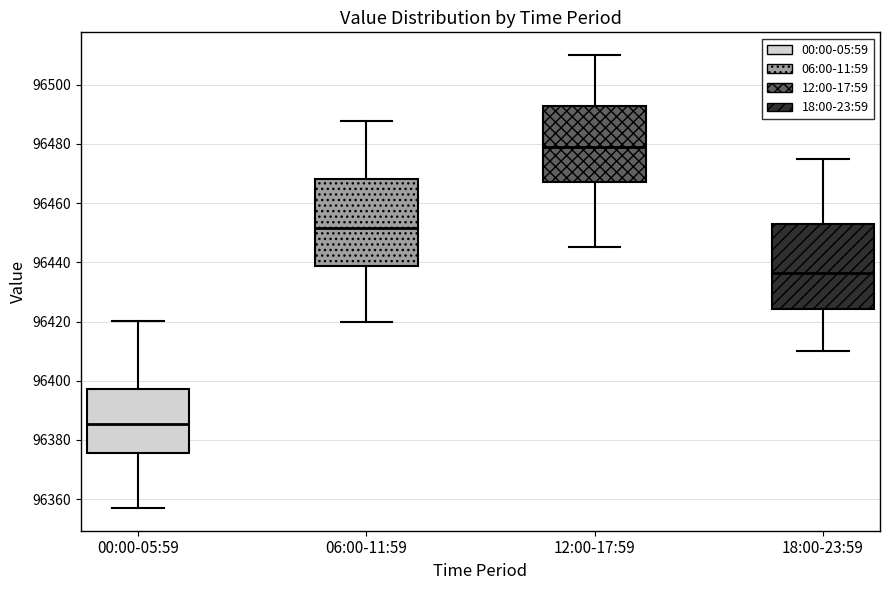

Reading left to right, read every box against the y-axis: the position of its median line, the range the box covers, and the ends of its whiskers. The values are not printed on the chart, so give them approximately, as read against the axis.

00:00-05:59: median 96386, box 96376 to 96398, whiskers 96358 to 96420
06:00-11:59: median 96452, box 96438 to 96468, whiskers 96420 to 96488
12:00-17:59: median 96480, box 96468 to 96492, whiskers 96446 to 96510
18:00-23:59: median 96436, box 96424 to 96454, whiskers 96410 to 96476